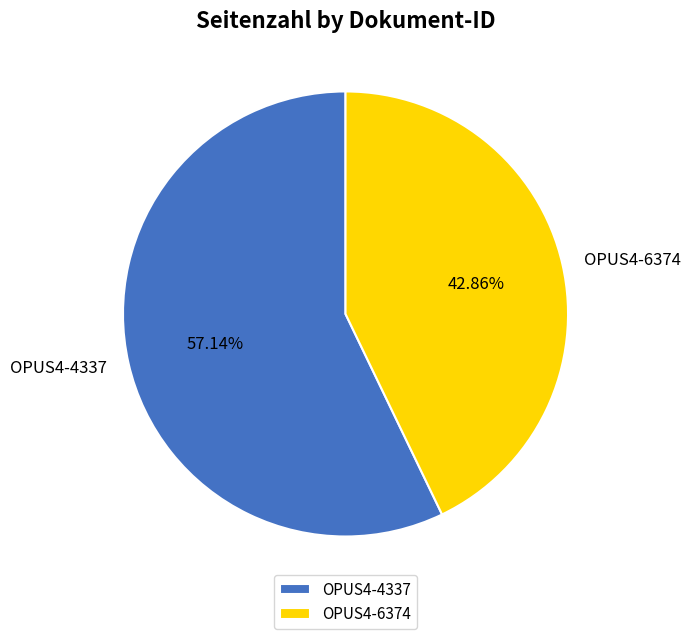

Which category has the biggest portion of the pie?

OPUS4-4337